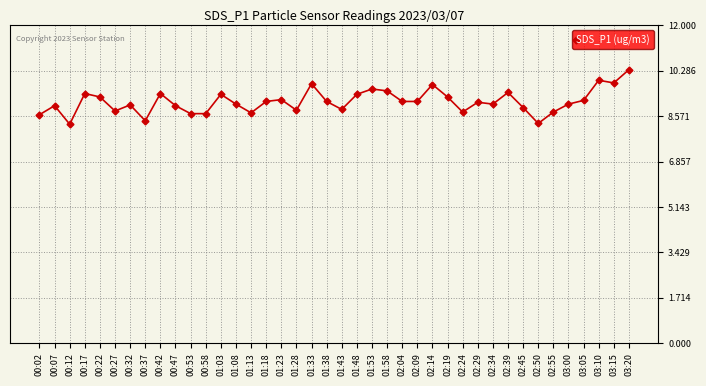

How many data points does each series have?

40